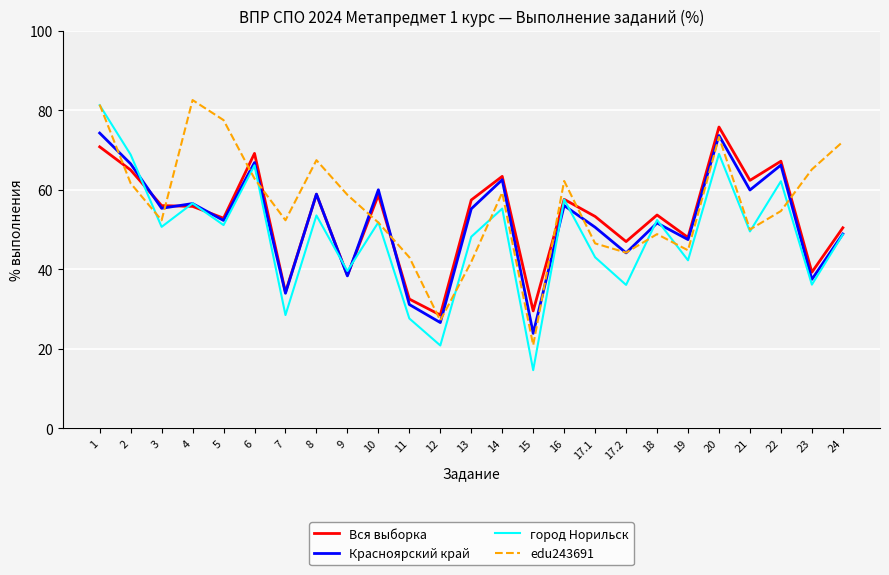

What is the greatest value displayed?

82.6